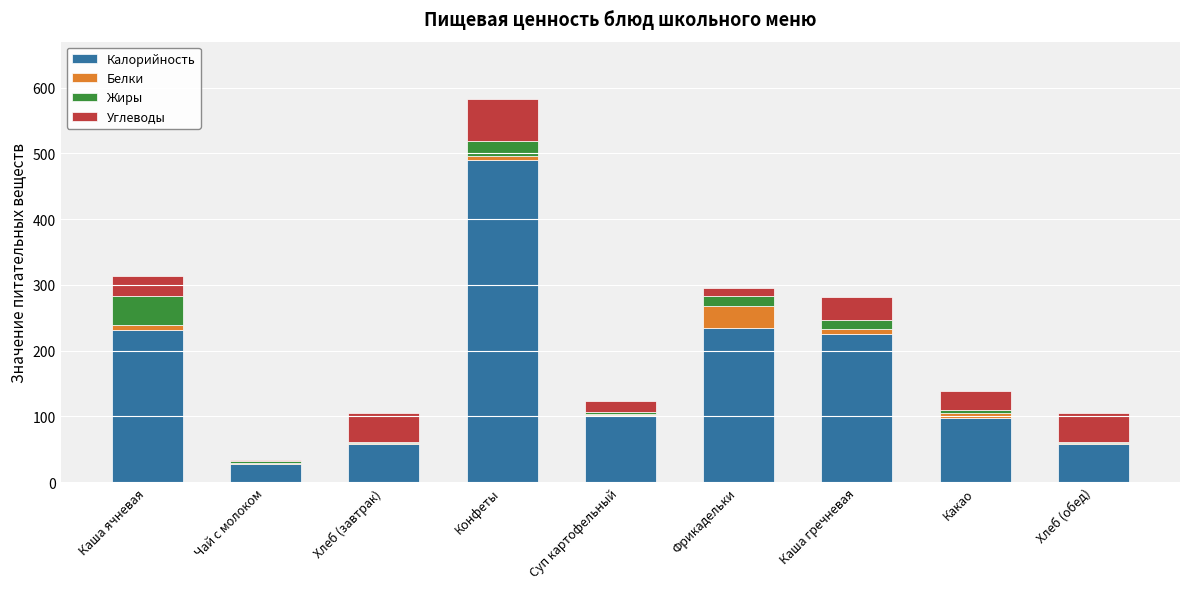

At which category is the sum across all series the highest?

Конфеты